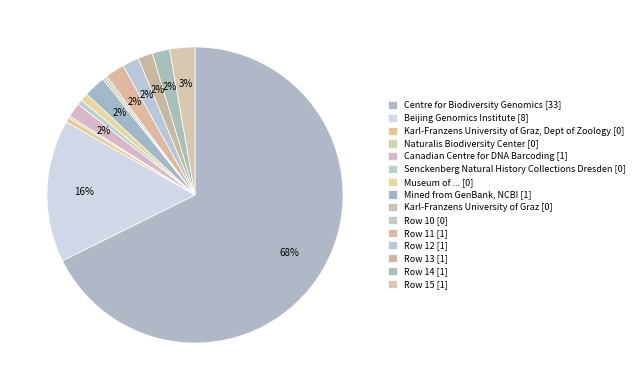

Count the number of slices in the pie.

15